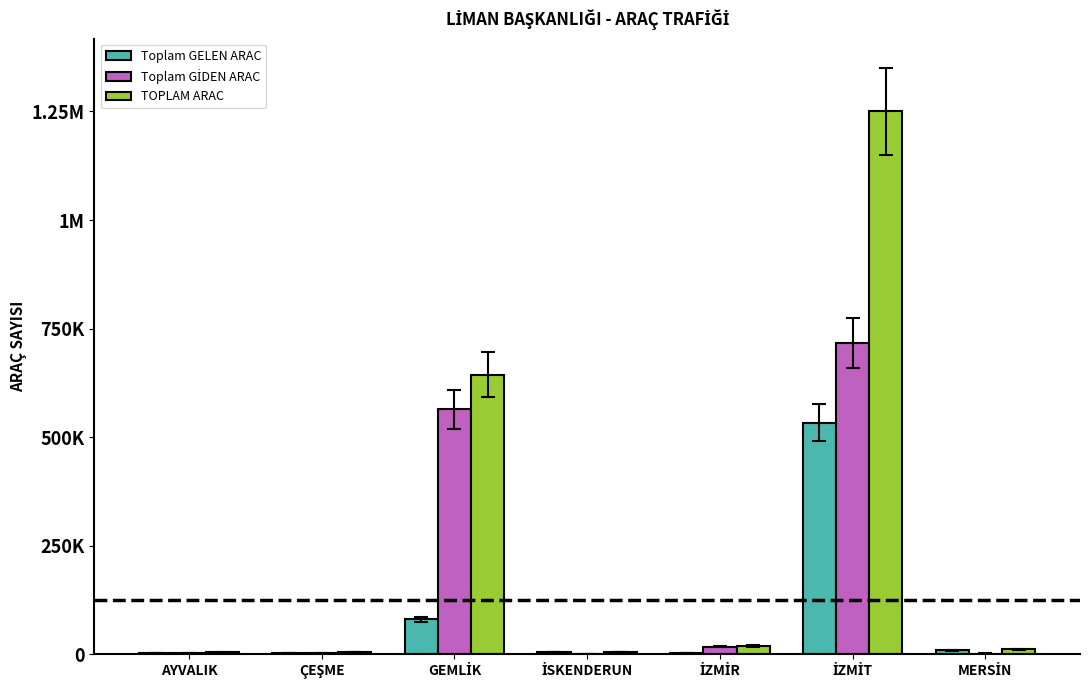

Does the chart contain stacked bars?

No